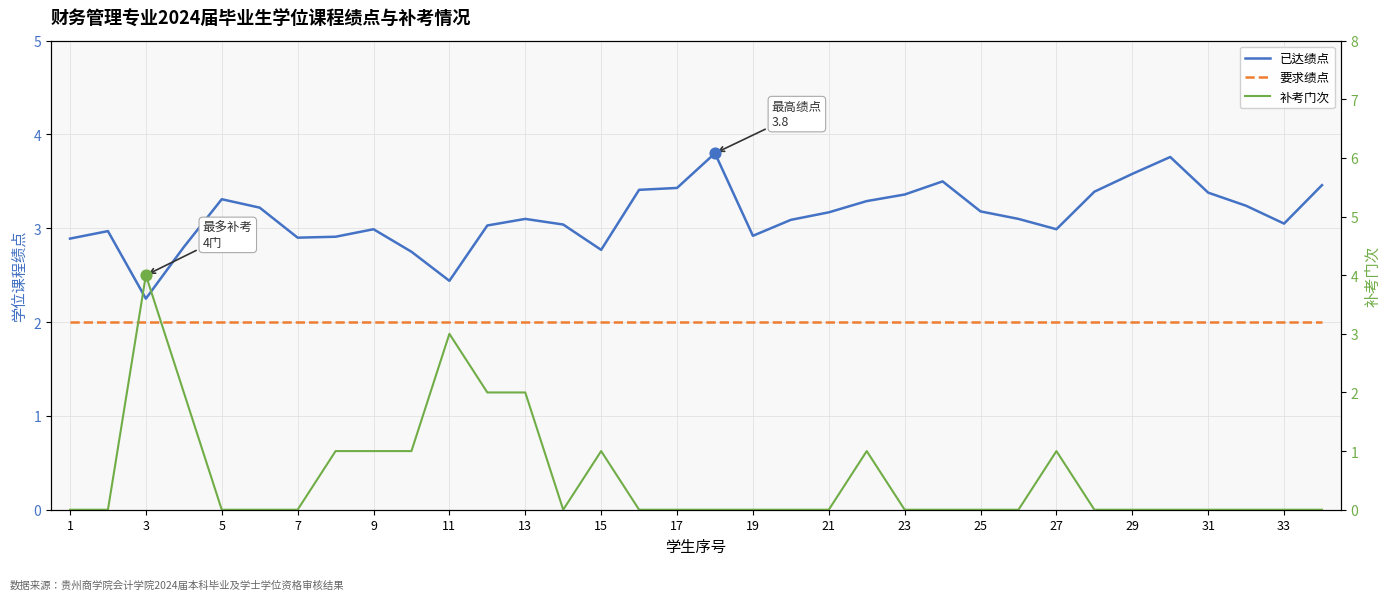

Which series contains the lowest Y value?

补考门次